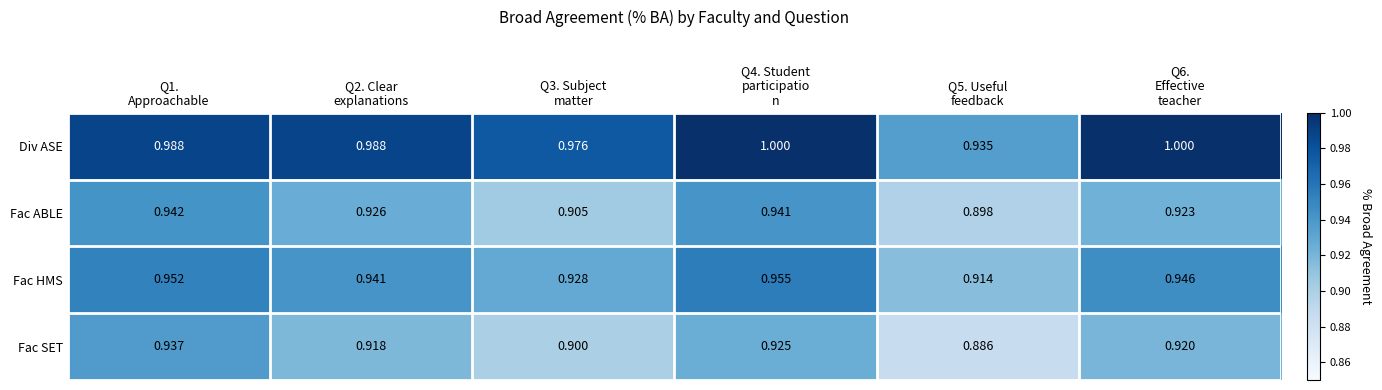

List the series in order of their peak value, highest first.

Div ASE, Fac HMS, Fac ABLE, Fac SET